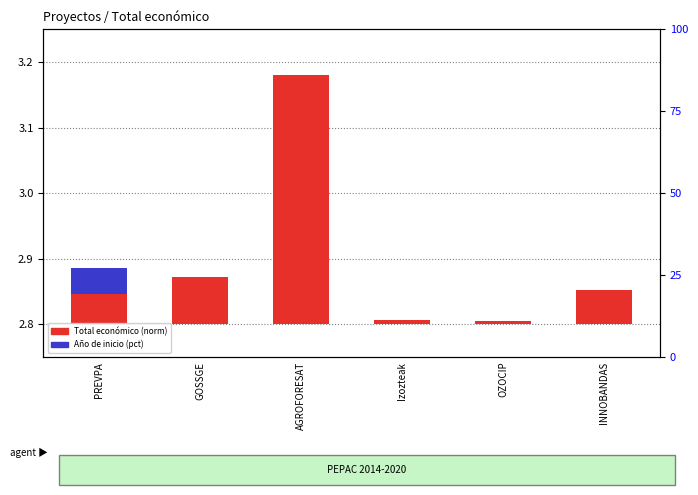

What are all the series names shown in the legend?

Total económico (norm), Año de inicio (pct)